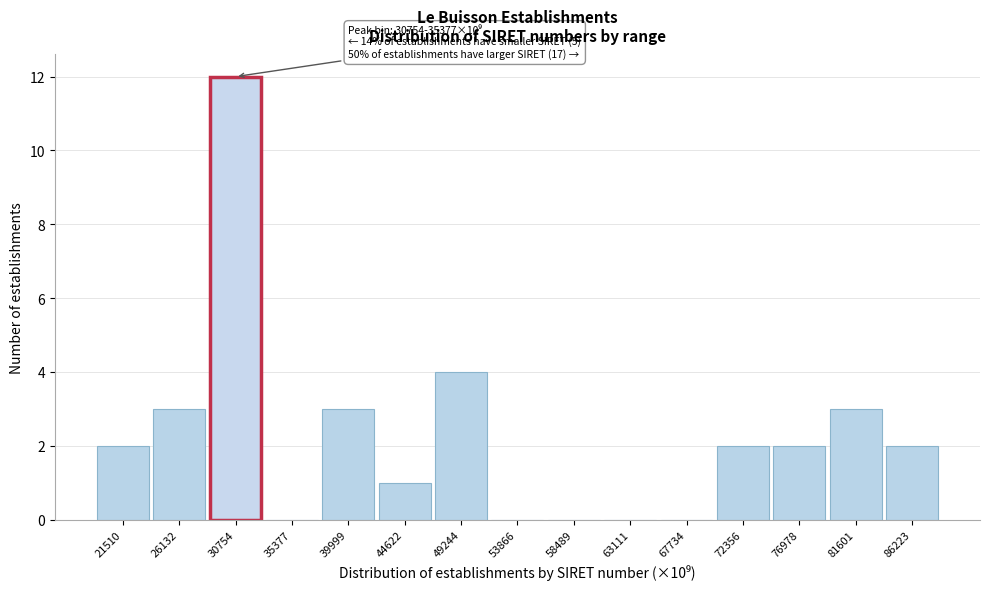

Reading left to right, what are all the values shown in this chart?

21510=2	26132=3	30754=12	35377=0	39999=3	44622=1	49244=4	53866=0	58489=0	63111=0	67734=0	72356=2	76978=2	81601=3	86223=2